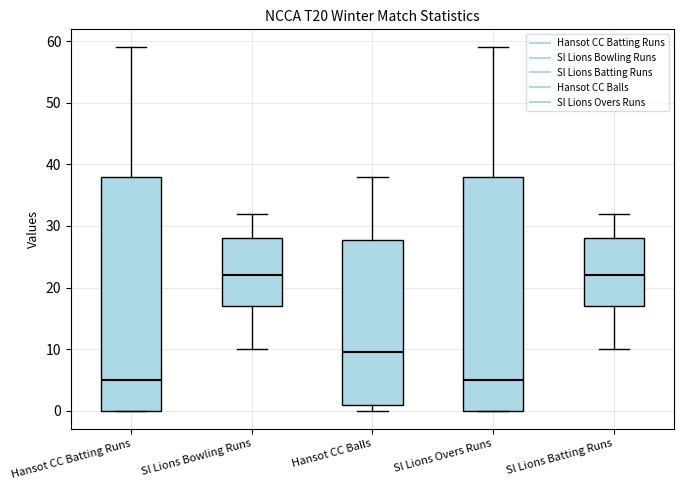

Where does the median line of the box for Hansot CC Batting Runs sit on the y-axis? The values are not printed on the chart, so give them approximately, as read against the axis.

5